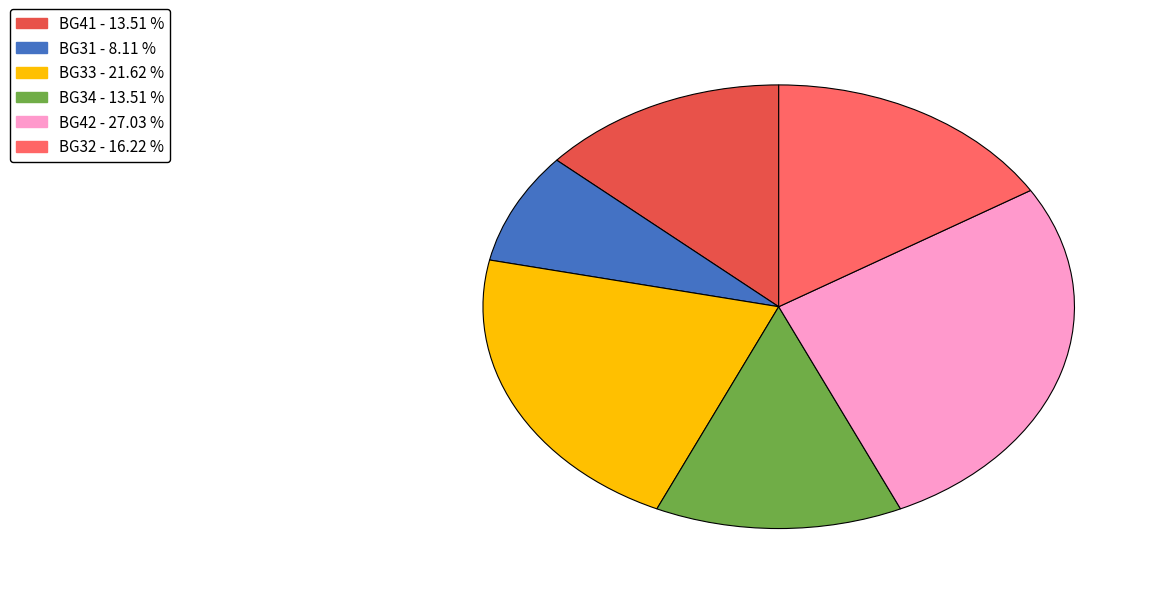

Between BG31 - 8.11 % and BG41 - 13.51 %, which is larger?

BG41 - 13.51 %